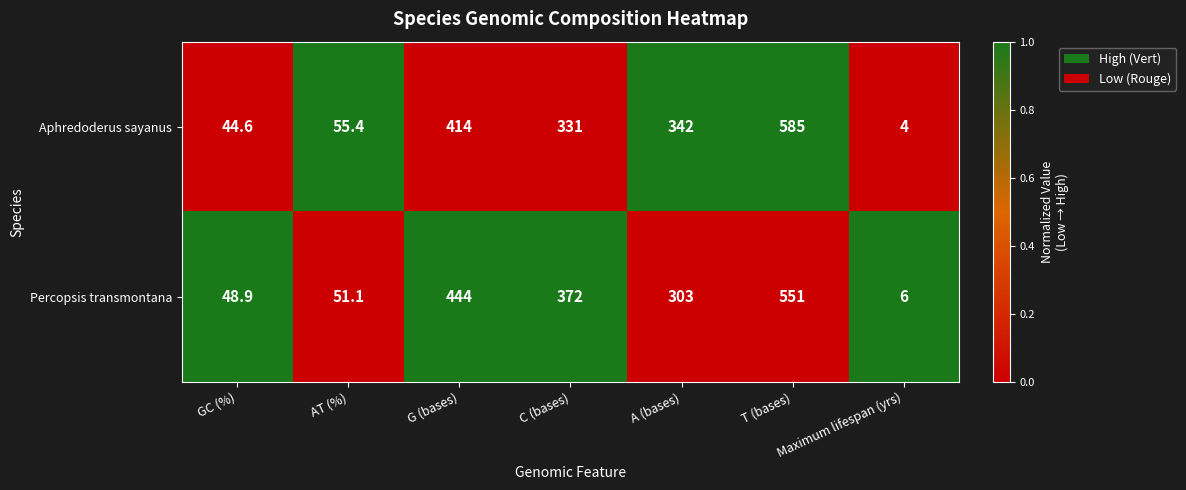

At which category is the sum across all series the highest?

T (bases)